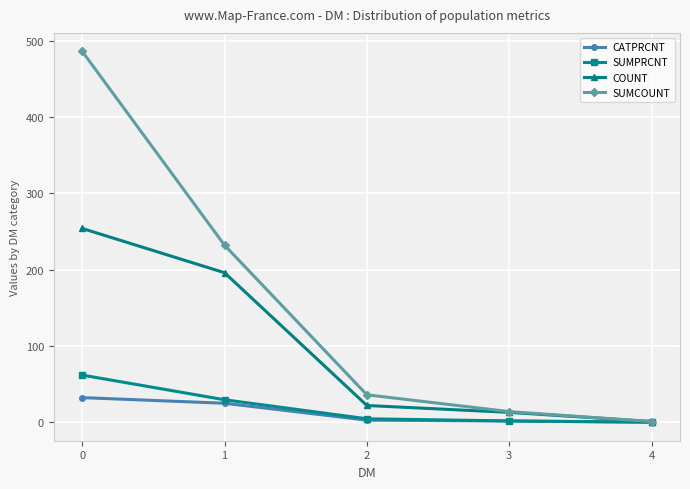

What is the difference between the maximum and minimum values in the SUMCOUNT series?

485.0